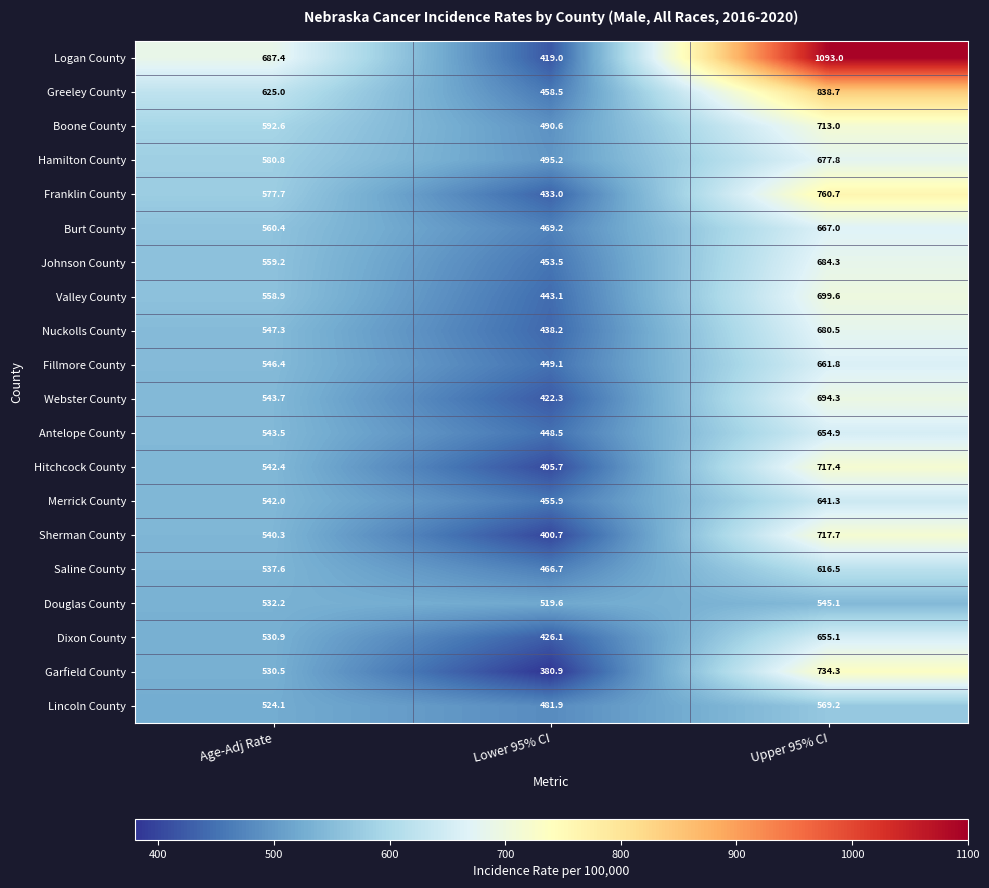

The Antelope County series shows 1078.1 at Upper 95% CI. True or false?

False